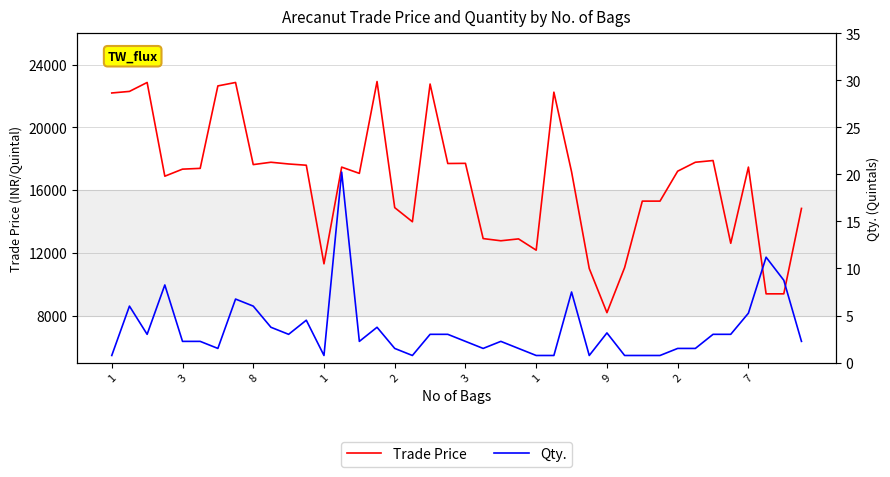

How many series are shown in this chart?

2